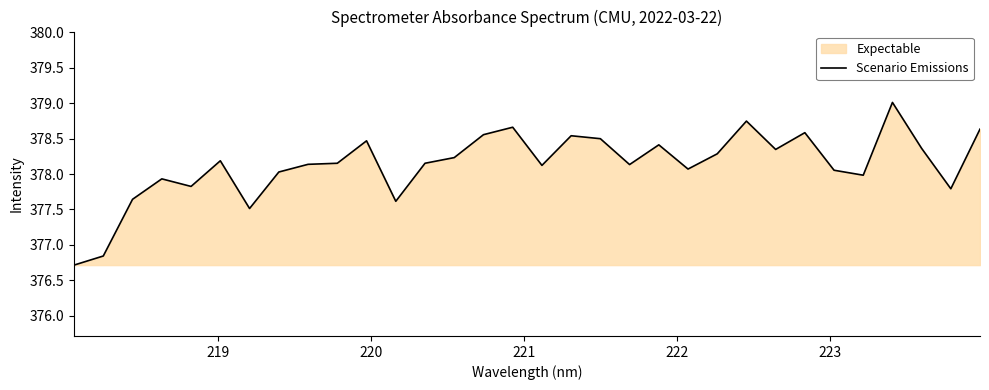

What is the smallest value displayed?

376.7